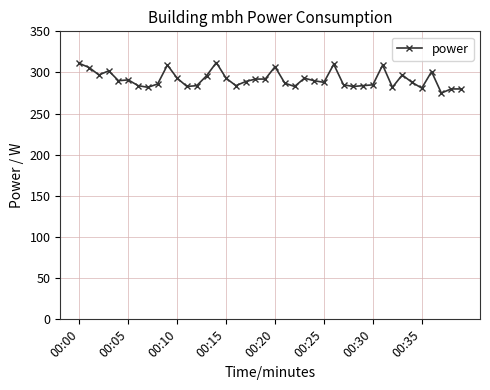

What is the difference between the maximum and second lowest values?

32